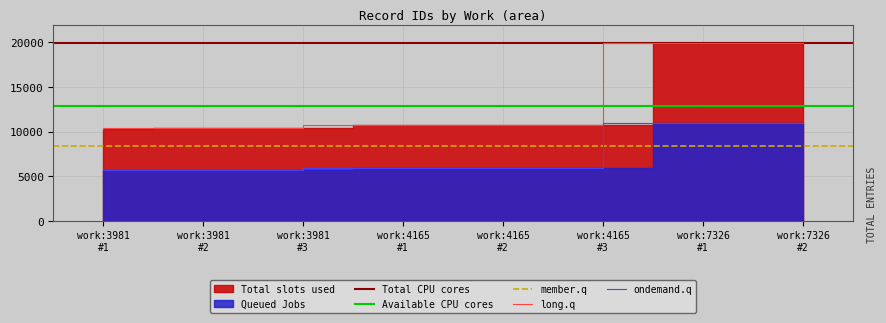

What is the average value?

12896